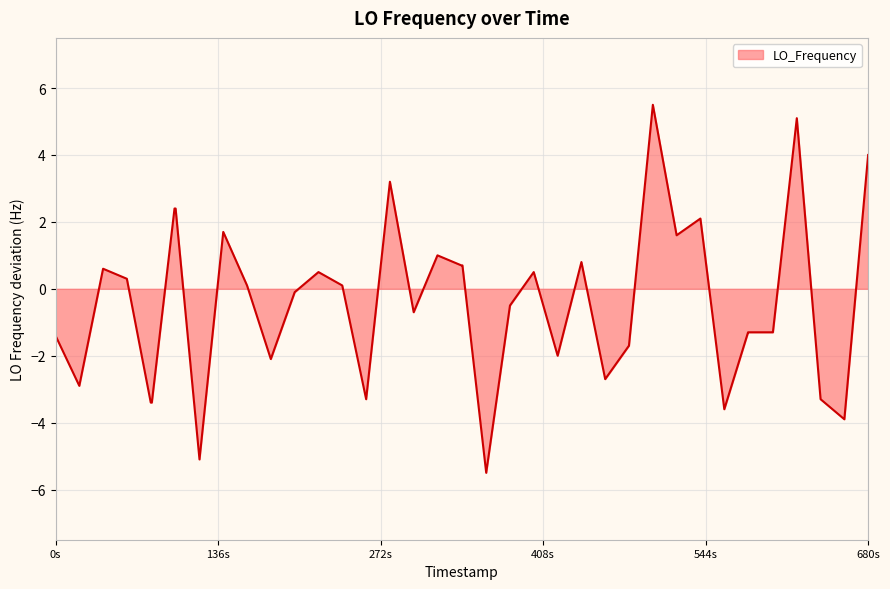

What is the maximum value shown in the chart?

5.5